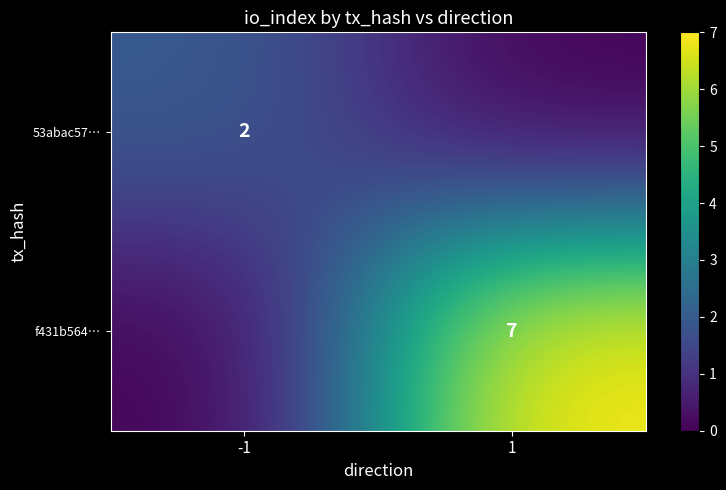

The value of 53abac57… at -1 is 3. True or false?

False